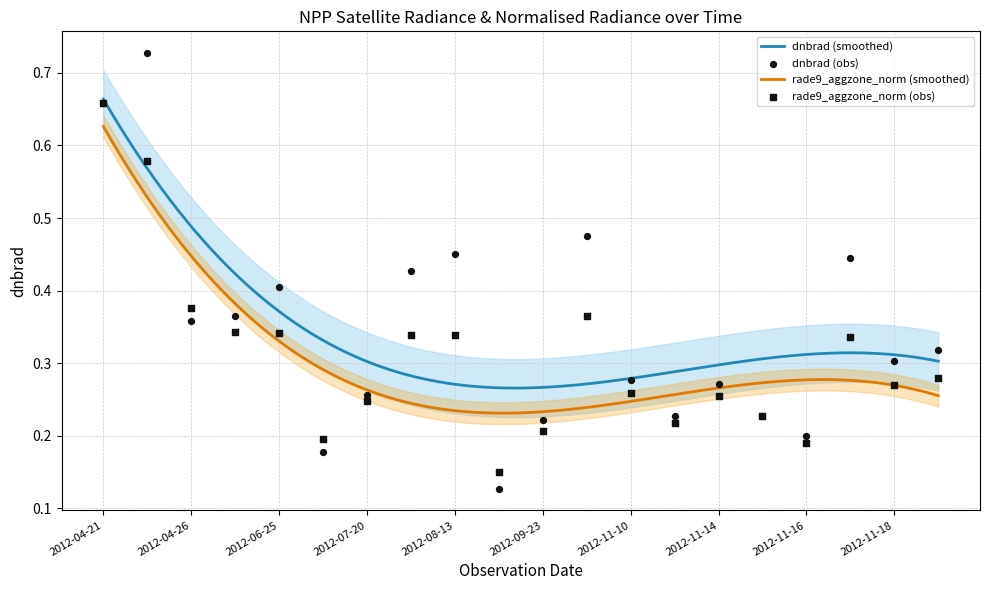

Is the value of dnbrad at 2012-11-17 greater than the value of rade9_aggzone_norm at 2012-04-26?

Yes